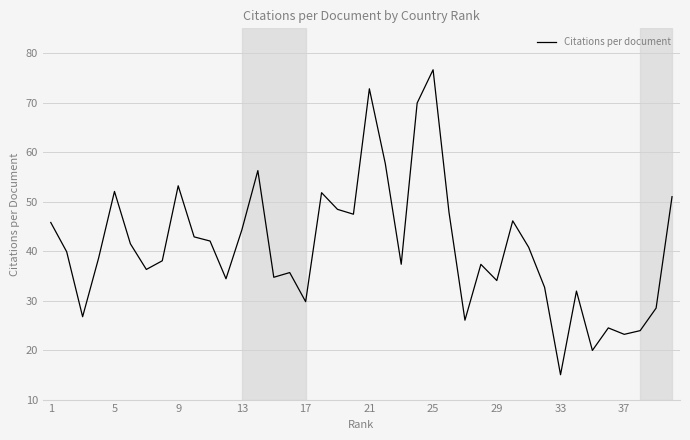

How many interior local peaks (higher than both neighbors) does the data have?

11